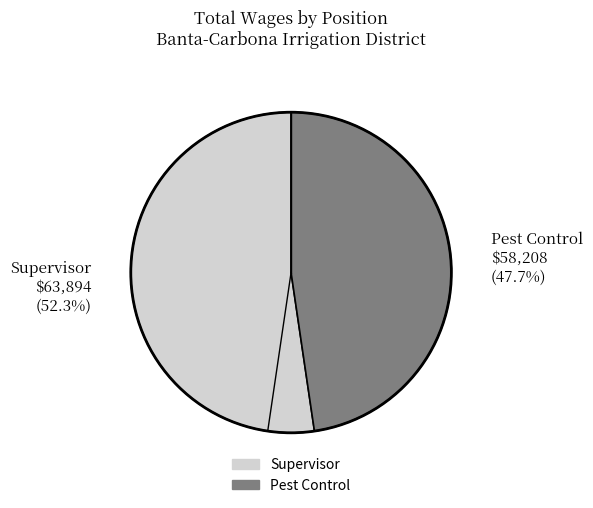

To the nearest percent, what is the combined percentage of Supervisor and Pest Control?

100%